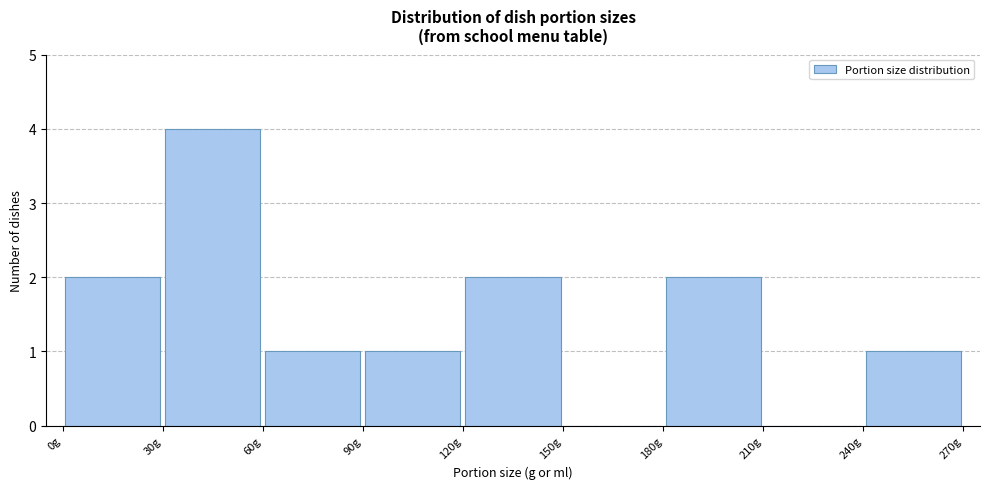

What is the height of the bar covering 180 to 210 on the x-axis? The values are not printed on the chart, so give them approximately, as read against the axis.

2